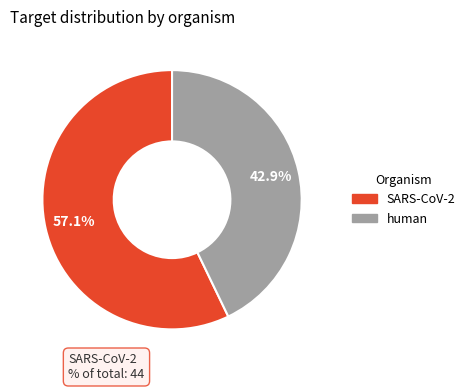

Is human the majority of the pie?

No